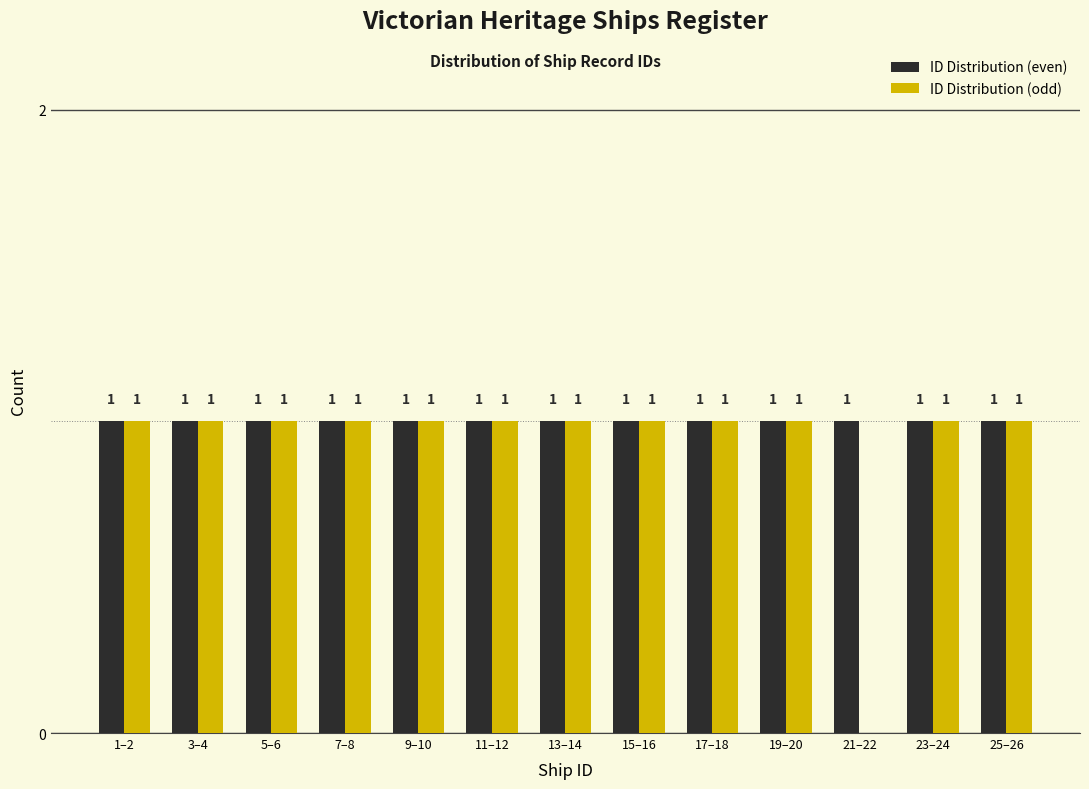

Reading left to right, list all the values displayed in this chart.

ID Distribution (even): 1–2=1	3–4=1	5–6=1	7–8=1	9–10=1	11–12=1	13–14=1	15–16=1	17–18=1	19–20=1	21–22=1	23–24=1	25–26=1
ID Distribution (odd): 1–2=1	3–4=1	5–6=1	7–8=1	9–10=1	11–12=1	13–14=1	15–16=1	17–18=1	19–20=1	21–22=0	23–24=1	25–26=1